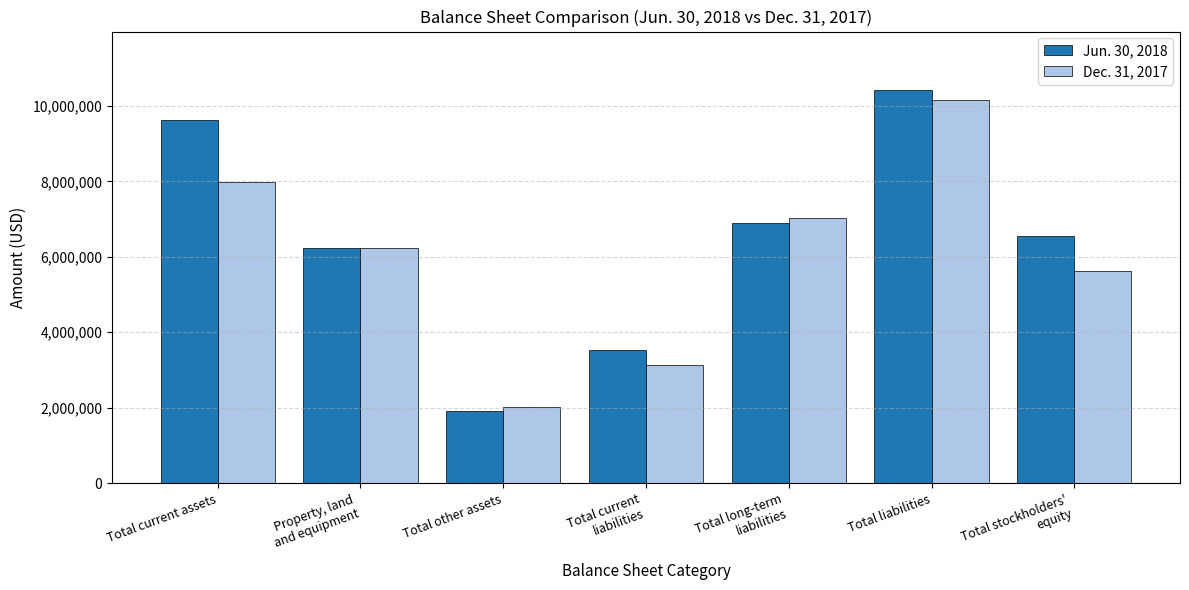

Reading right to left, extract all data points from this chart.

Jun. 30, 2018: Total stockholders'
equity=6542146	Total liabilities=10409793	Total long-term
liabilities=6888621	Total current
liabilities=3521172	Total other assets=1914495	Property, land
and equipment=6229315	Total current assets=9625799
Dec. 31, 2017: Total stockholders'
equity=5630190	Total liabilities=10166694	Total long-term
liabilities=7026130	Total current
liabilities=3140564	Total other assets=2013993	Property, land
and equipment=6241706	Total current assets=7994562